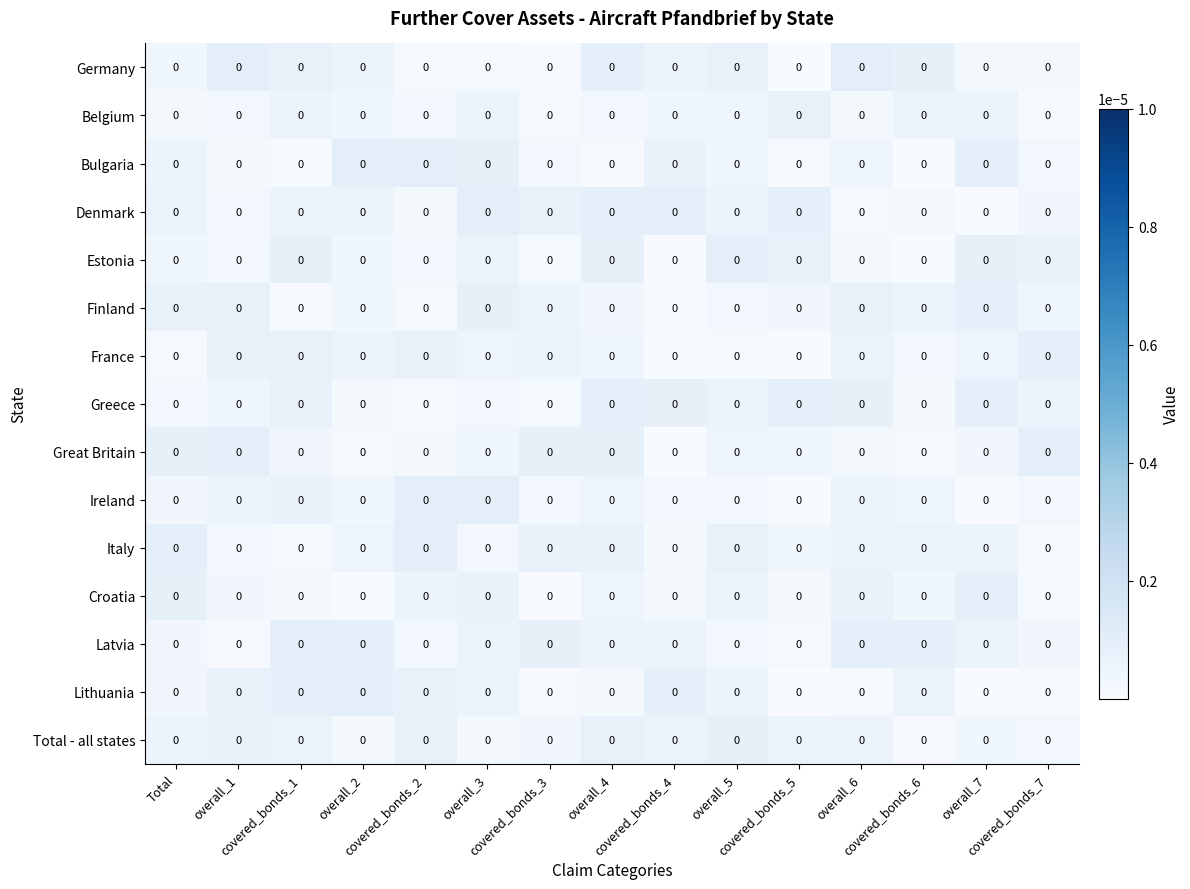

At how many categories does at least one series exceed 0?

15